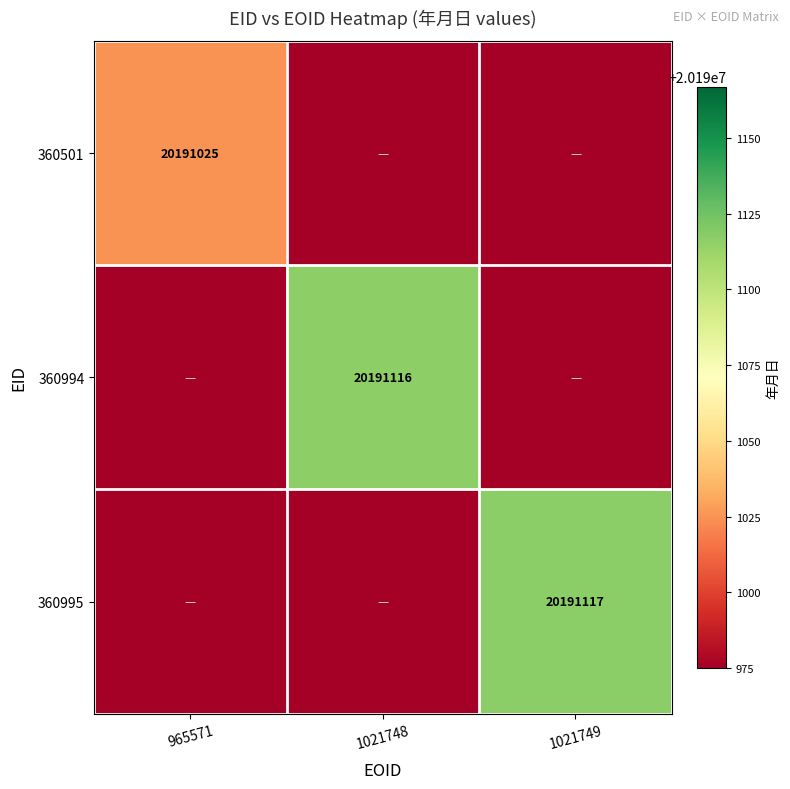

True or false: 360994 has a value of 29286882 at 1021748.

False